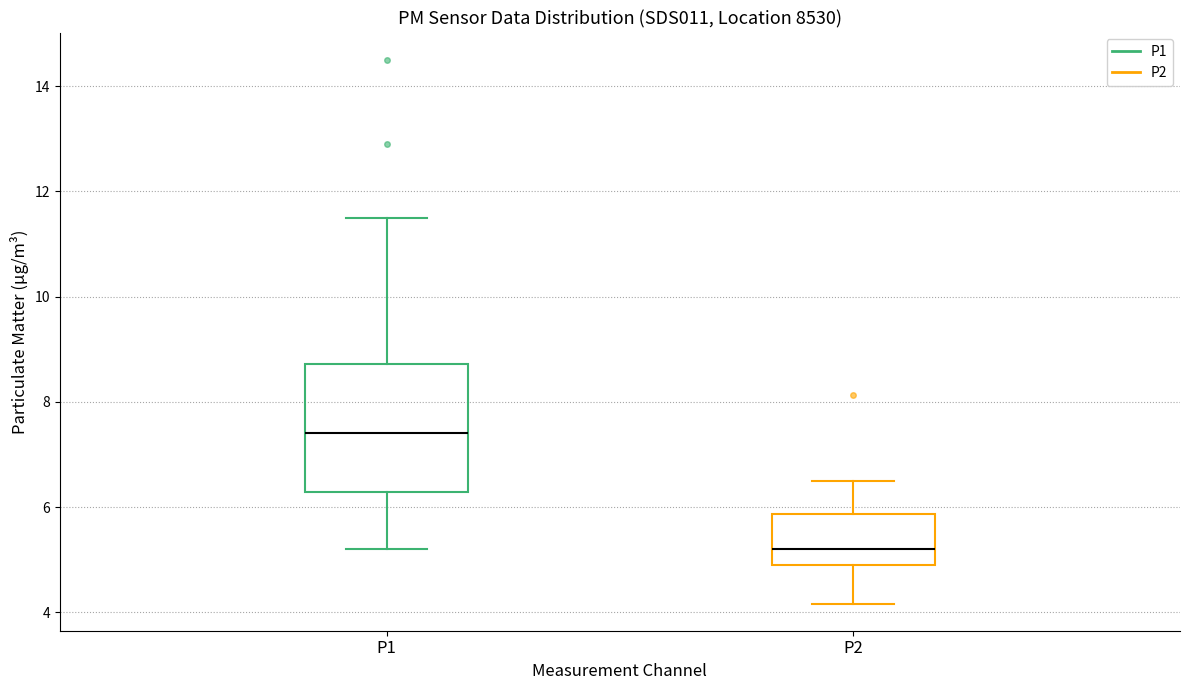

Reading left to right, transcribe this box plot: for each box, give where its median line is, the range the box spans, and where its two whiskers end, as read against the y-axis. The values are not printed on the chart, so give them approximately, as read against the axis.

P1: median 7.4, box 6.2 to 8.8, whiskers 5.2 to 11.6
P2: median 5.2, box 5.0 to 5.8, whiskers 4.2 to 6.6